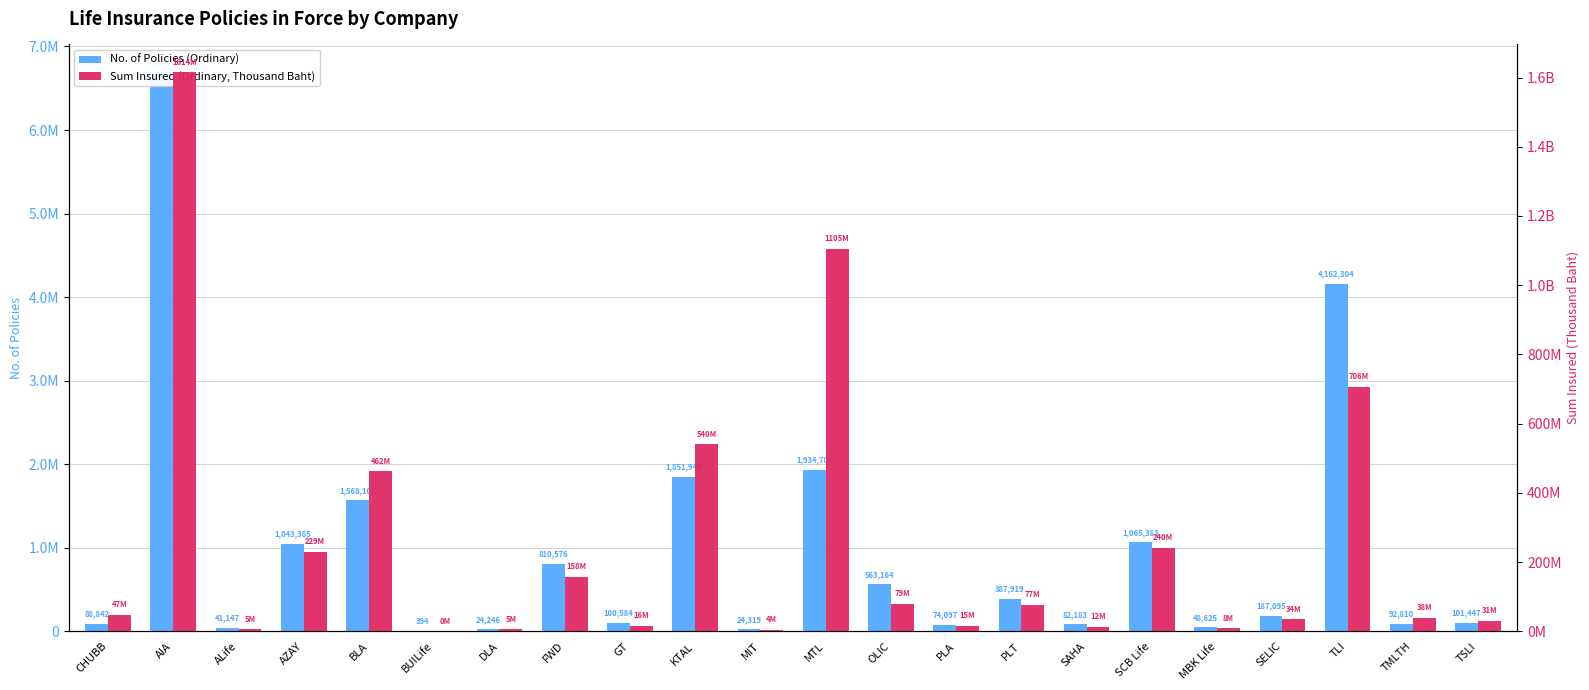

What is the sum of all Sum Insured (Ordinary, Thousand Baht) values?

5435611758